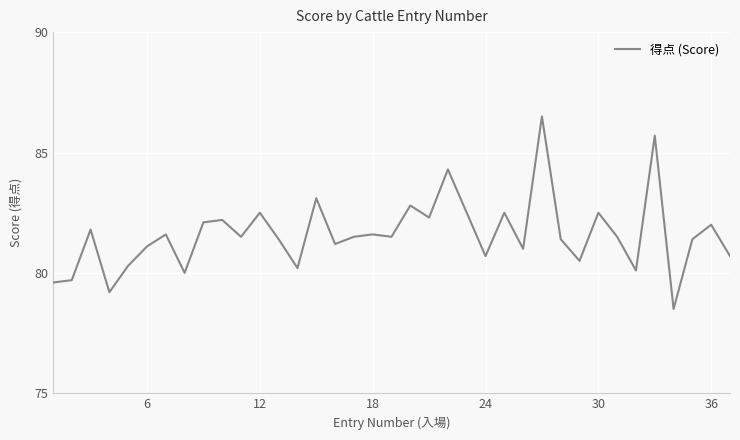

What is the difference between the maximum and minimum values?

8.0